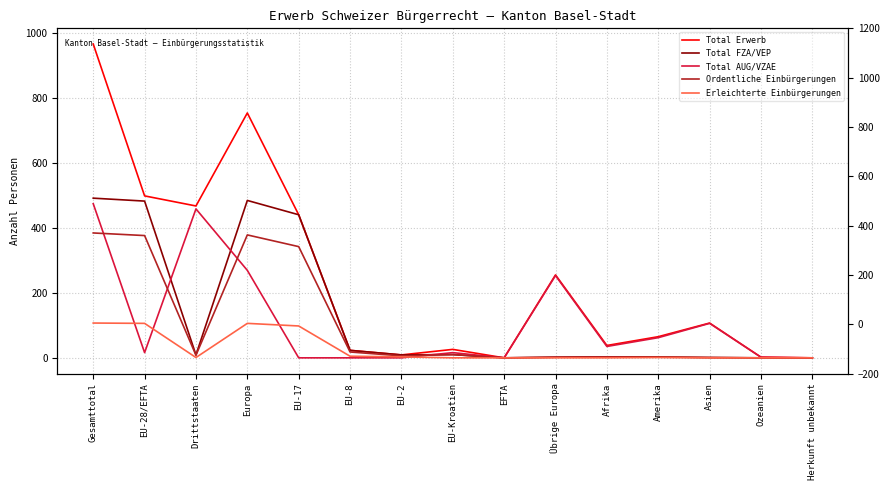

What is the greatest value displayed?

965